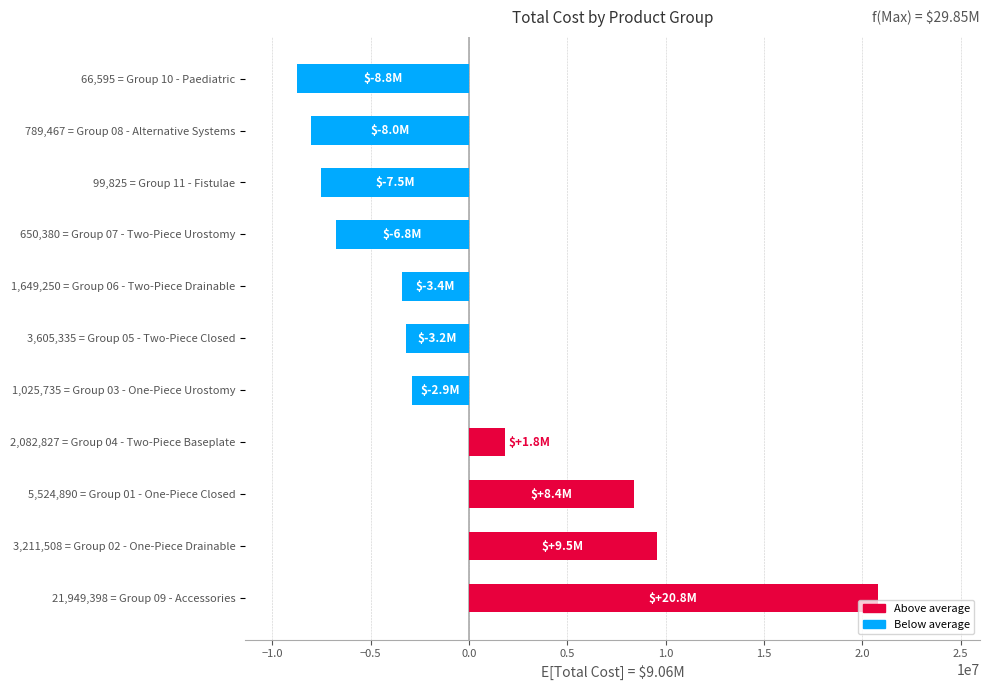

Reading bottom to top, list all the values displayed in this chart.

21,949,398 = Group 09 - Accessories=20787918.0	3,211,508 = Group 02 - One-Piece Drainable=9537896.5	5,524,890 = Group 01 - One-Piece Closed=8410345.7	2,082,827 = Group 04 - Two-Piece Baseplate=1829653.7	1,025,735 = Group 03 - One-Piece Urostomy=-2915980.4	3,605,335 = Group 05 - Two-Piece Closed=-3176869.8	1,649,250 = Group 06 - Two-Piece Drainable=-3402552.7	650,380 = Group 07 - Two-Piece Urostomy=-6780997.2	99,825 = Group 11 - Fistulae=-7506872.5	789,467 = Group 08 - Alternative Systems=-8026889.1	66,595 = Group 10 - Paediatric=-8755652.1